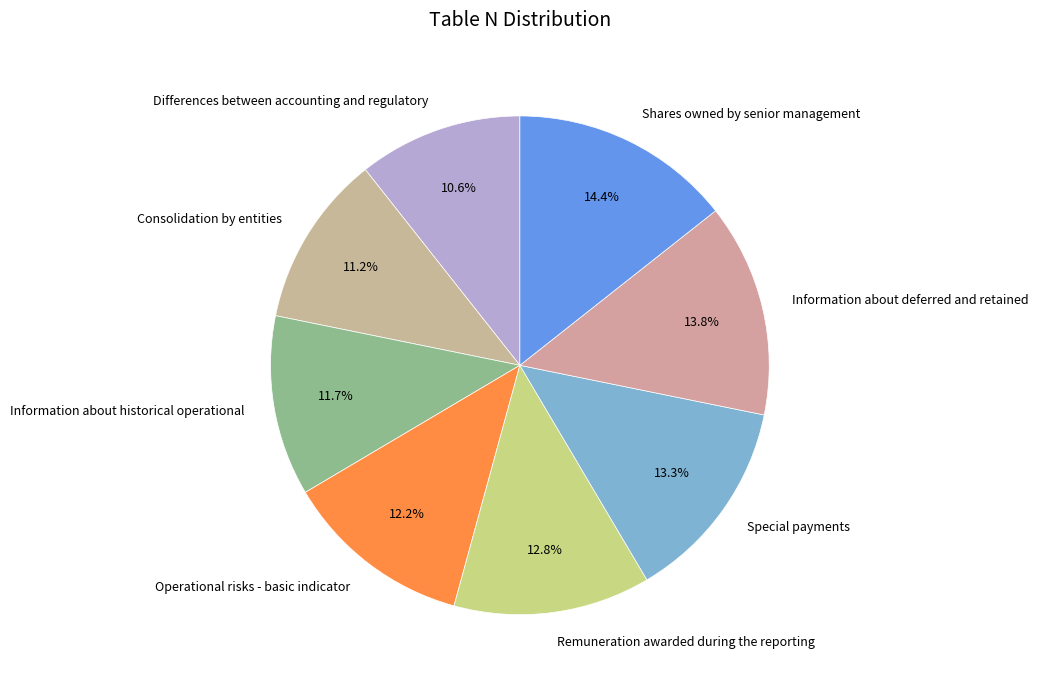

Approximately how many times larger is the value at Special payments compared to Consolidation by entities?

1.2